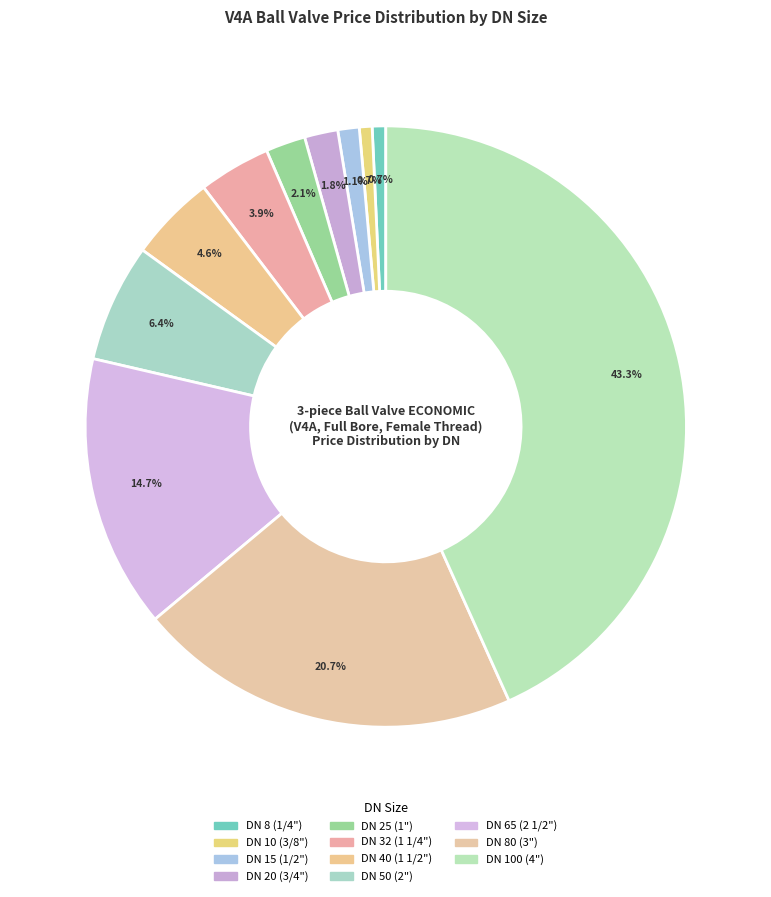

Count the number of slices in the pie.

11